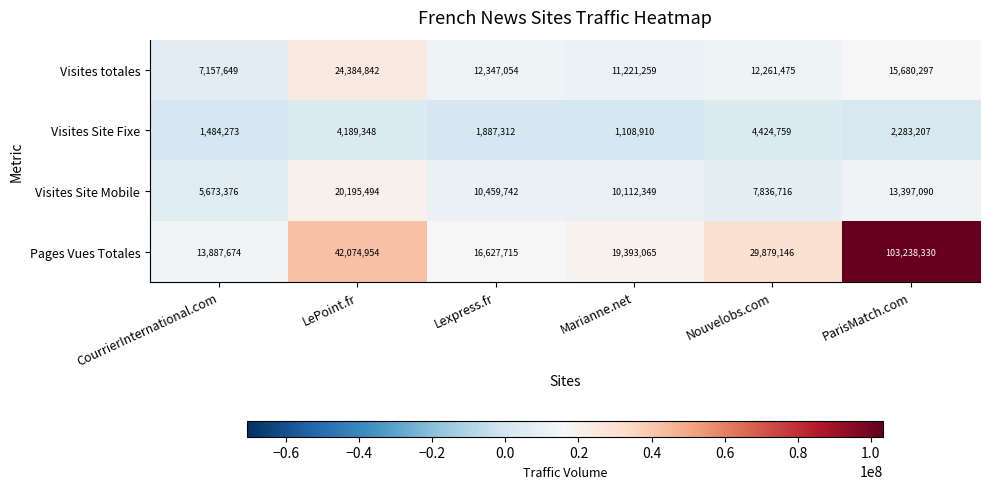

At which category is the sum across all series the highest?

ParisMatch.com